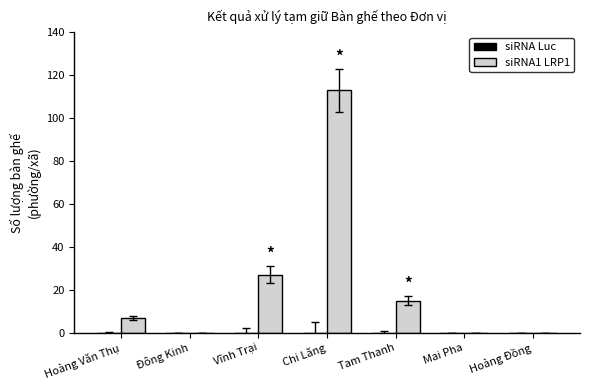

What is the change in value from Hoàng Văn Thụ to Đông Kinh?

-7